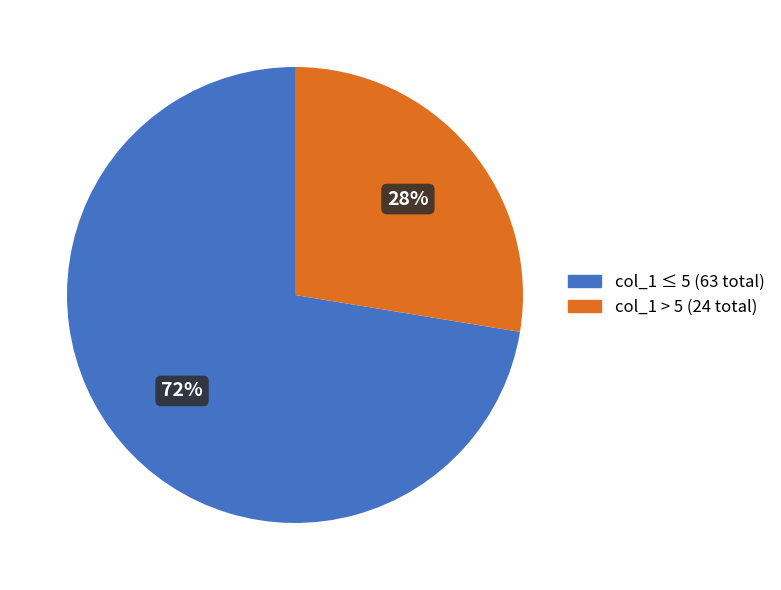

Is the sum of col_1 ≤ 5 (63 total) and col_1 > 5 (24 total) greater than half?

Yes